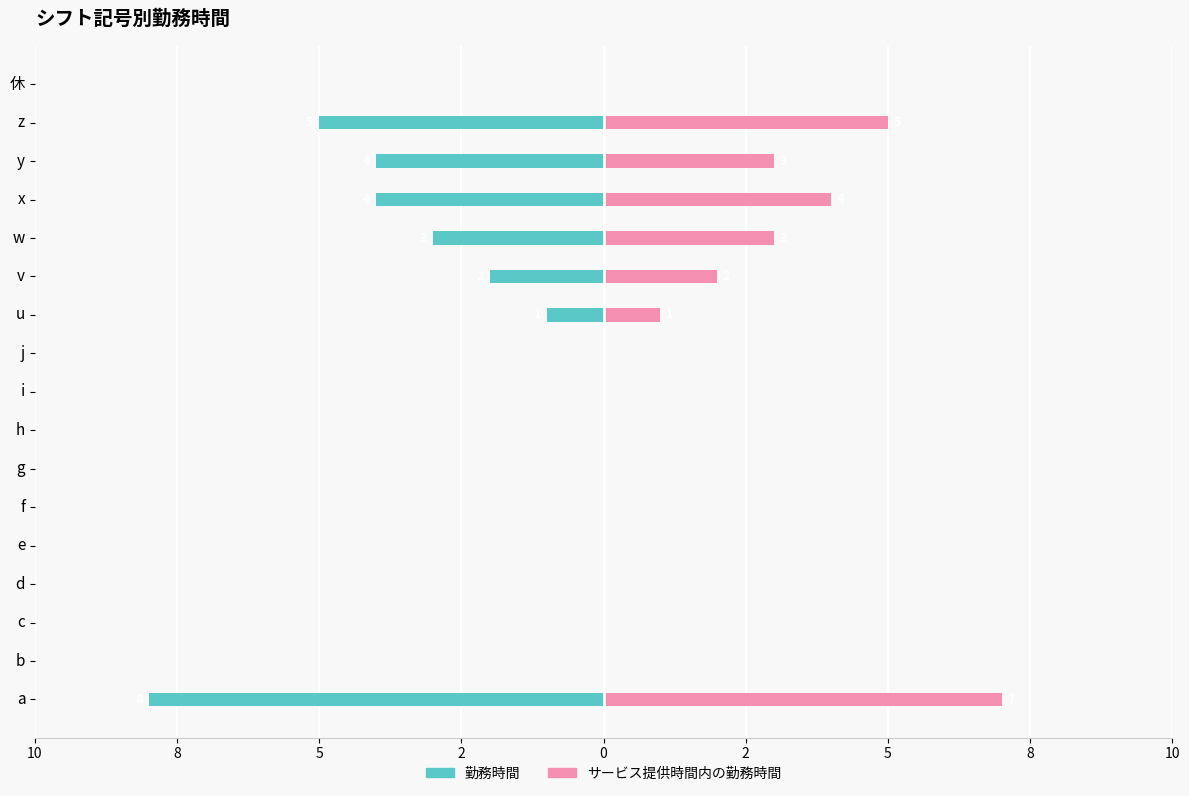

The 勤務時間 series shows 0 at 2. True or false?

True